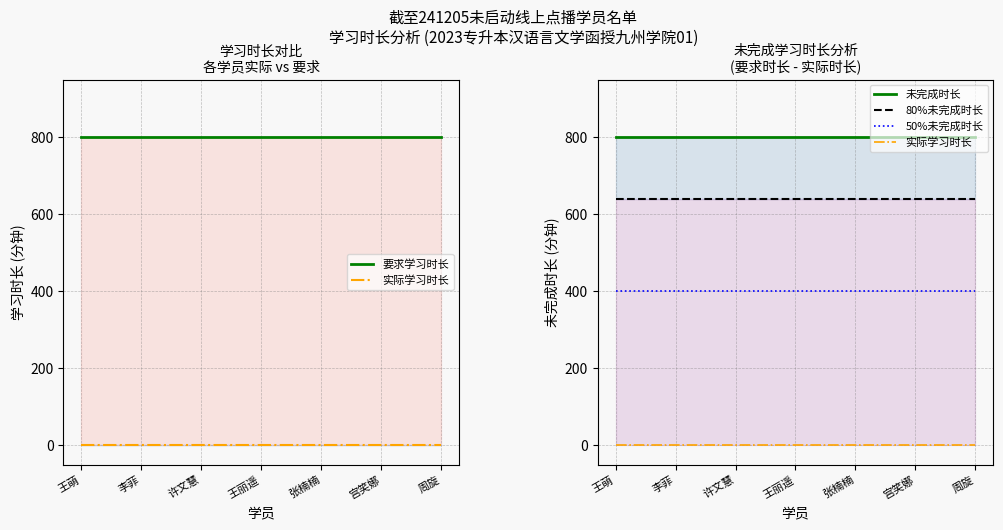

What is the greatest value displayed?

800